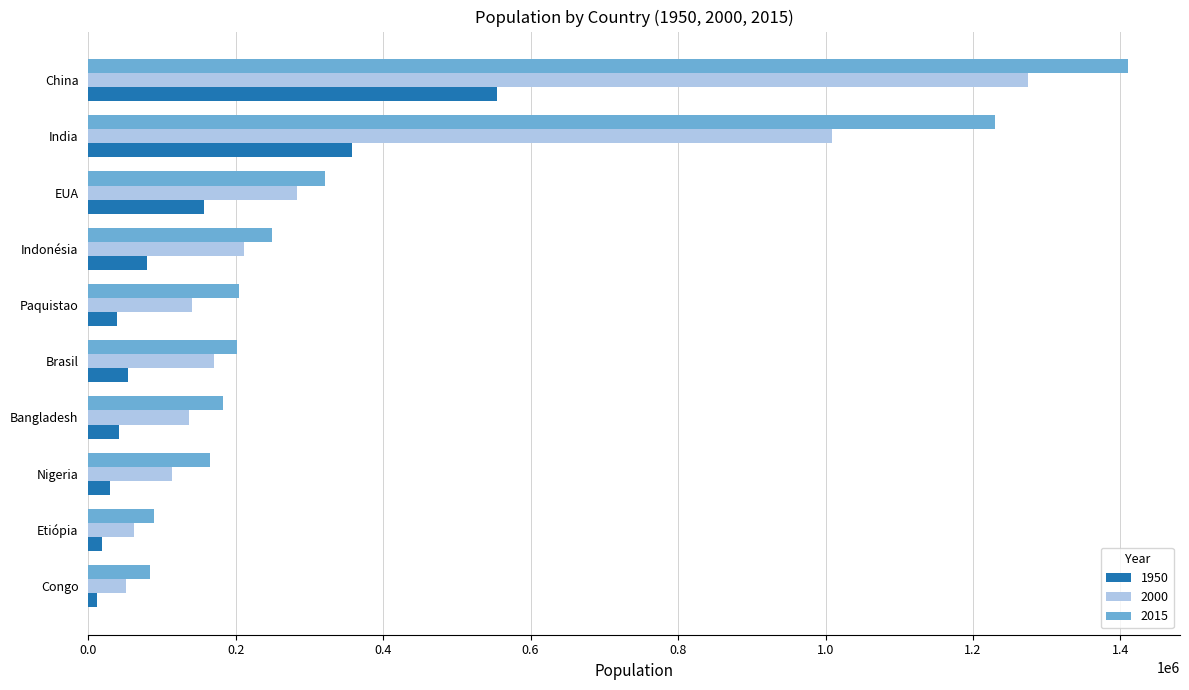

Rank the series at China from lowest to highest value.

1950, 2000, 2015